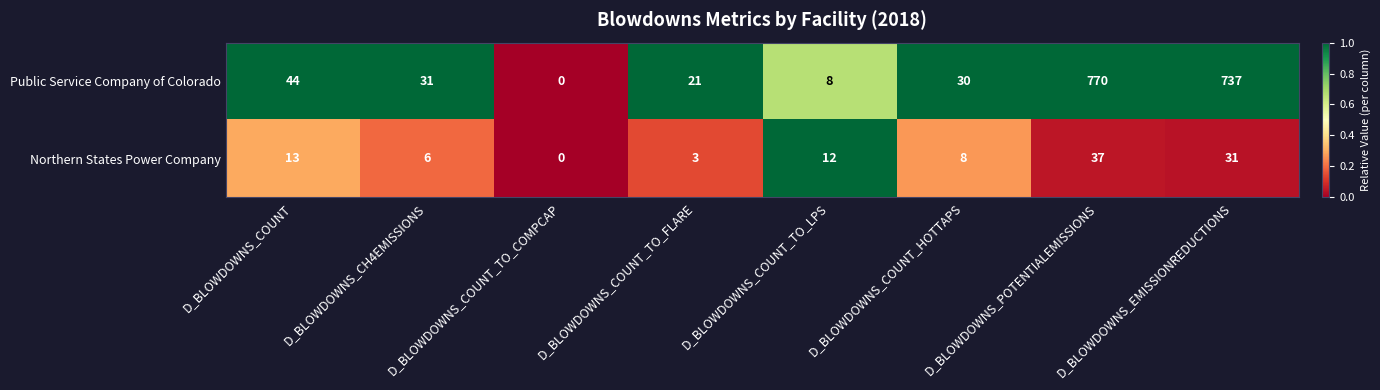

Rank the series by their average value, from highest to lowest.

Public Service Company of Colorado, Northern States Power Company